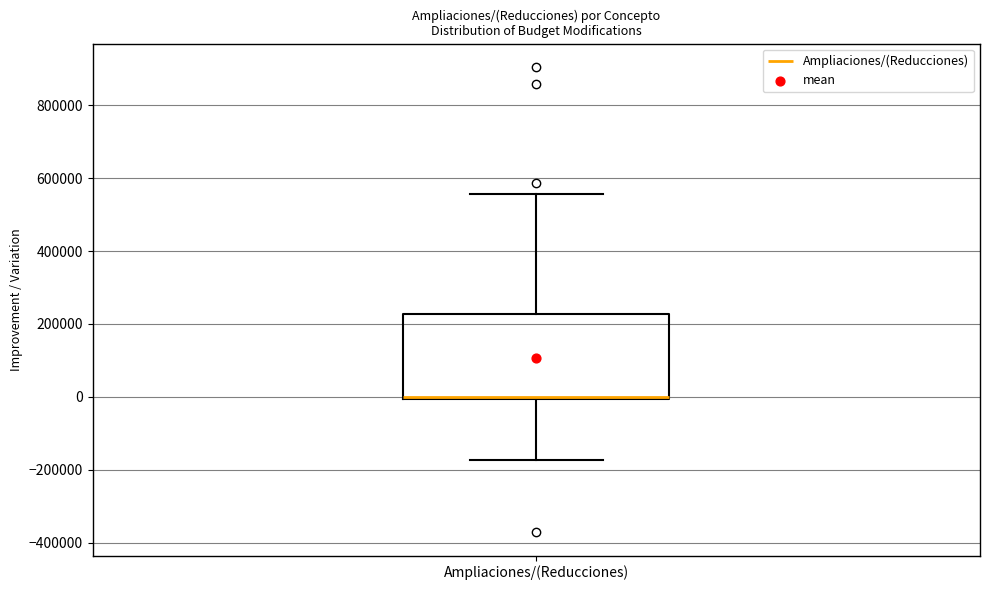

Read this box plot against the y-axis: the position of the median line, the range covered by the box, and the ends of both whiskers. The values are not printed on the chart, so give them approximately, as read against the axis.

median 0 (drawn on the box's lower edge), box 0 to 220000, whiskers -180000 to 560000